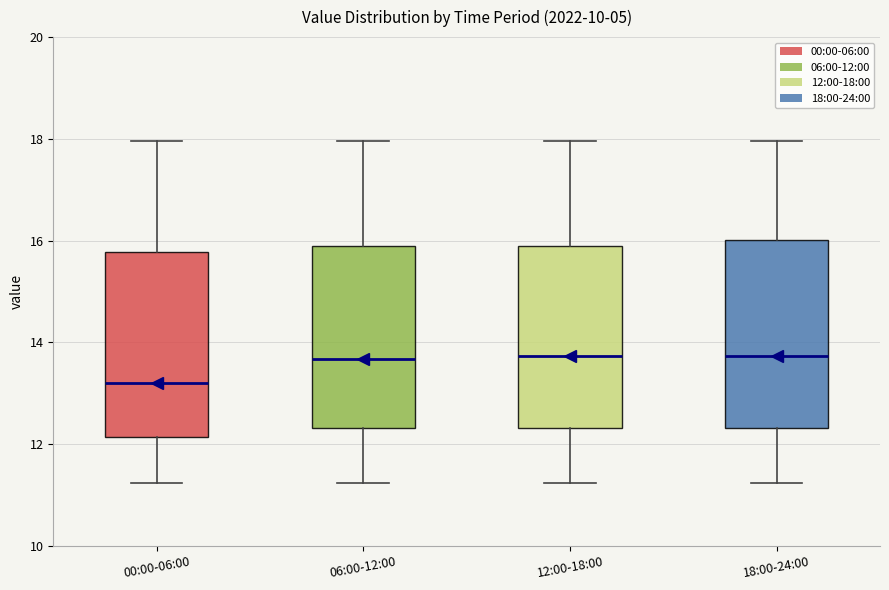

Reading left to right, transcribe this box plot: for each box, give where its median line is, the range the box spans, and where its two whiskers end, as read against the y-axis. The values are not printed on the chart, so give them approximately, as read against the axis.

00:00-06:00: median 13.2, box 12.2 to 15.8, whiskers 11.2 to 18.0
06:00-12:00: median 13.6, box 12.4 to 15.8, whiskers 11.2 to 18.0
12:00-18:00: median 13.8, box 12.4 to 15.8, whiskers 11.2 to 18.0
18:00-24:00: median 13.8, box 12.4 to 16.0, whiskers 11.2 to 18.0